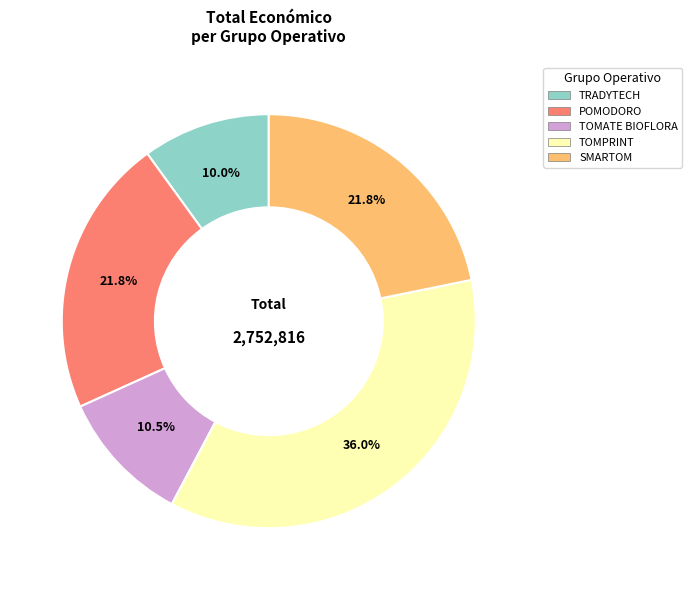

Does TRADYTECH represent more than half of the total?

No